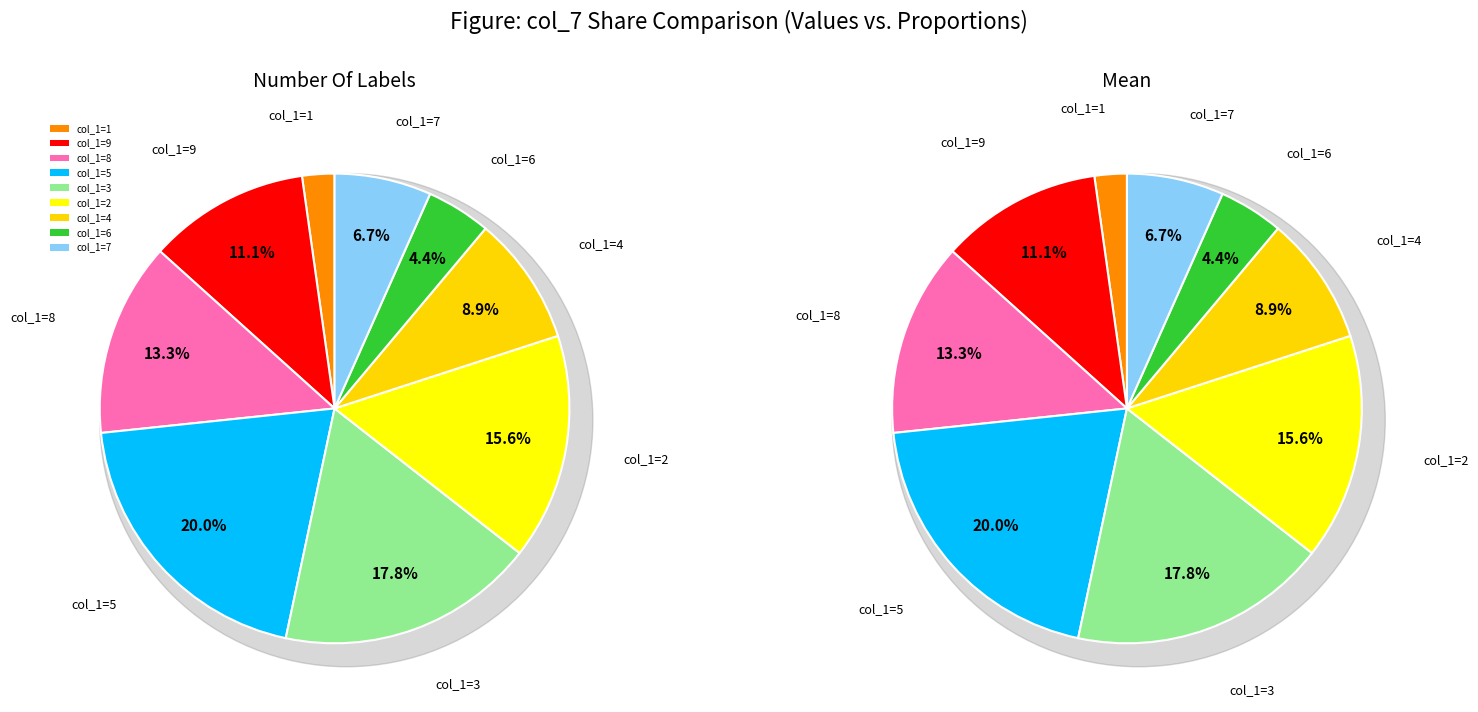

Do 5 and 2 together represent more than half of the pie?

No